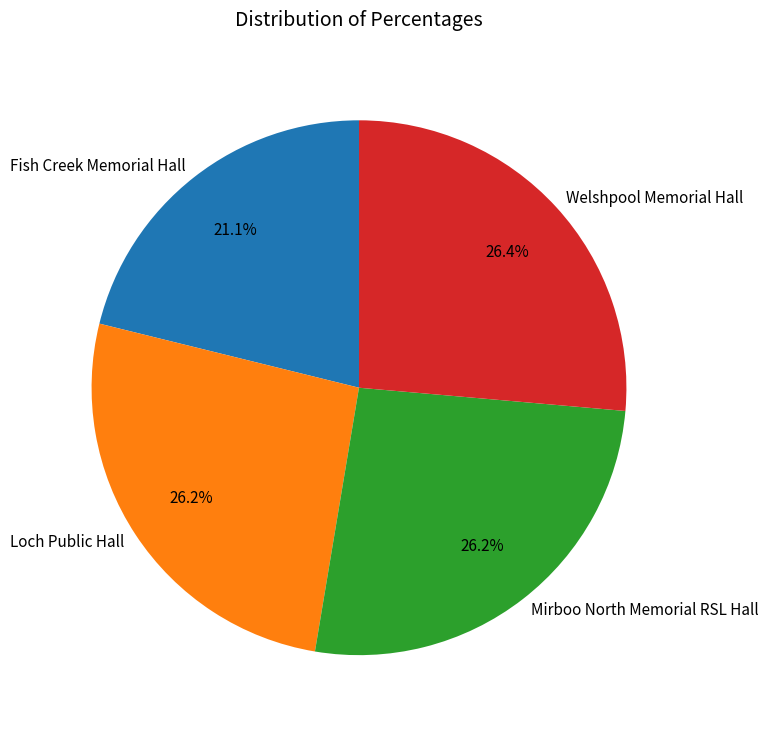

How much of the chart is everything except Welshpool Memorial Hall?

73.6%